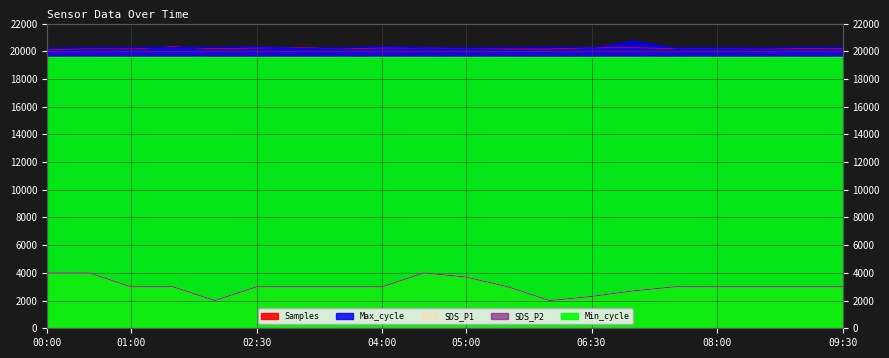

At which label does Max_cycle reach its minimum?

00:00